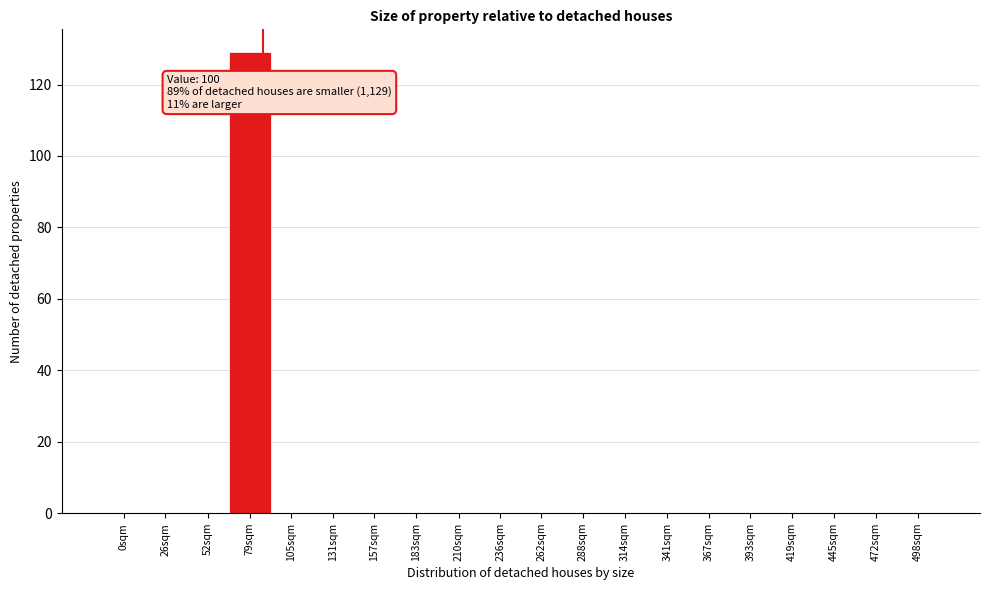

Reading left to right, transcribe all the data shown in this chart.

0sqm=0	26sqm=0	52sqm=0	79sqm=129	105sqm=0	131sqm=0	157sqm=0	183sqm=0	210sqm=0	236sqm=0	262sqm=0	288sqm=0	314sqm=0	341sqm=0	367sqm=0	393sqm=0	419sqm=0	445sqm=0	472sqm=0	498sqm=0